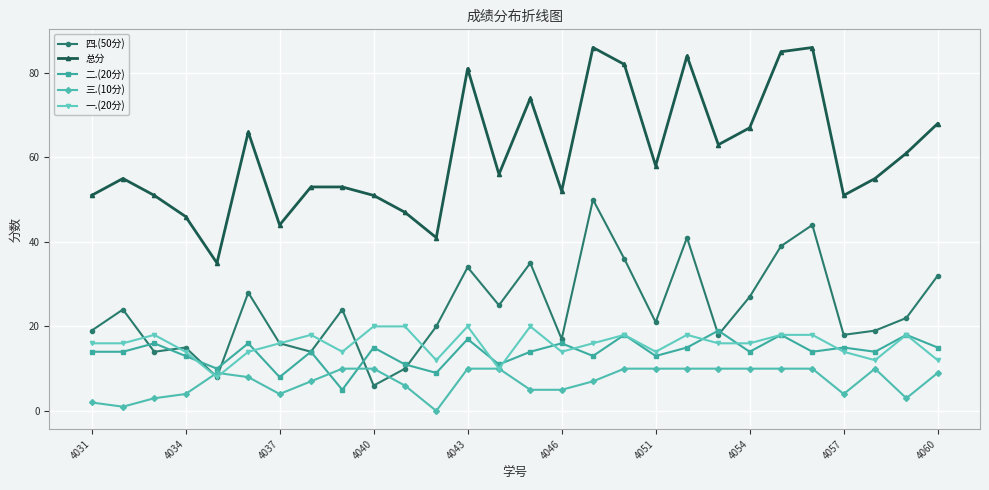

Does the chart have visible grid lines?

Yes